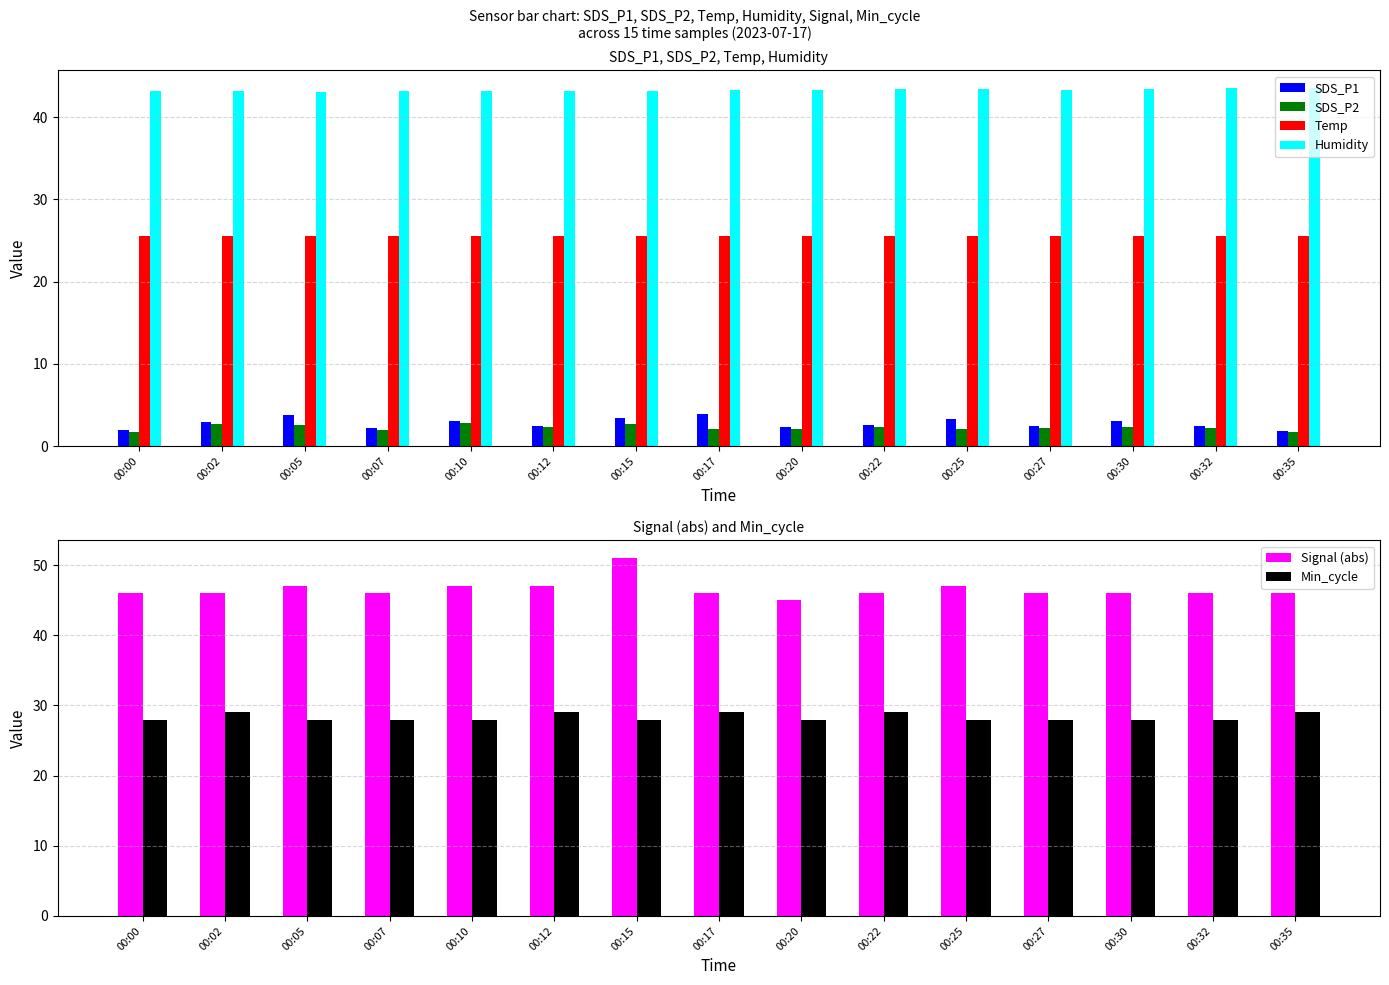

The Temp series shows 45.1 at 00:25. True or false?

False